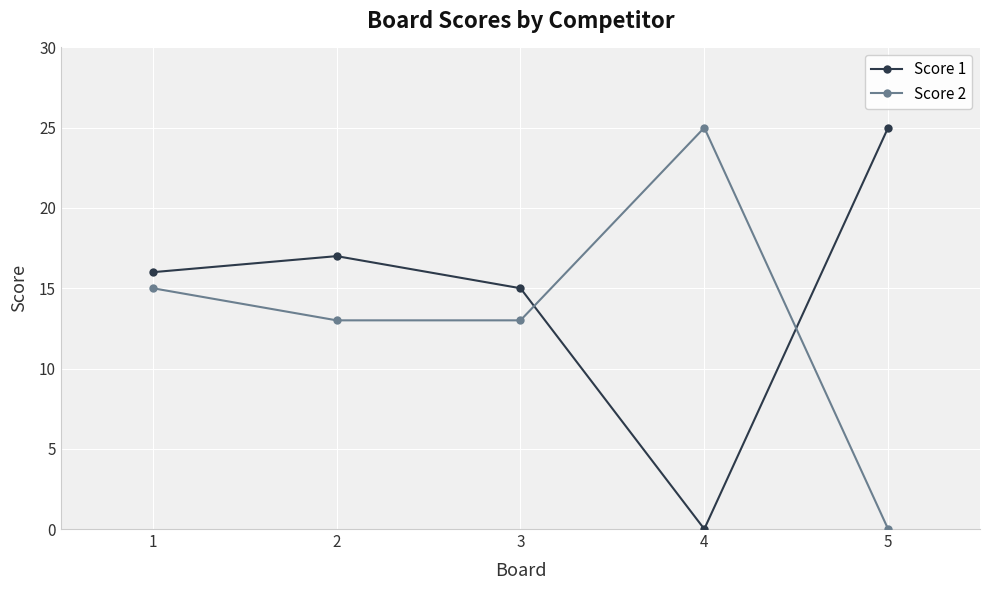

True or false: Score 2 has more than 1 interior local peaks.

False